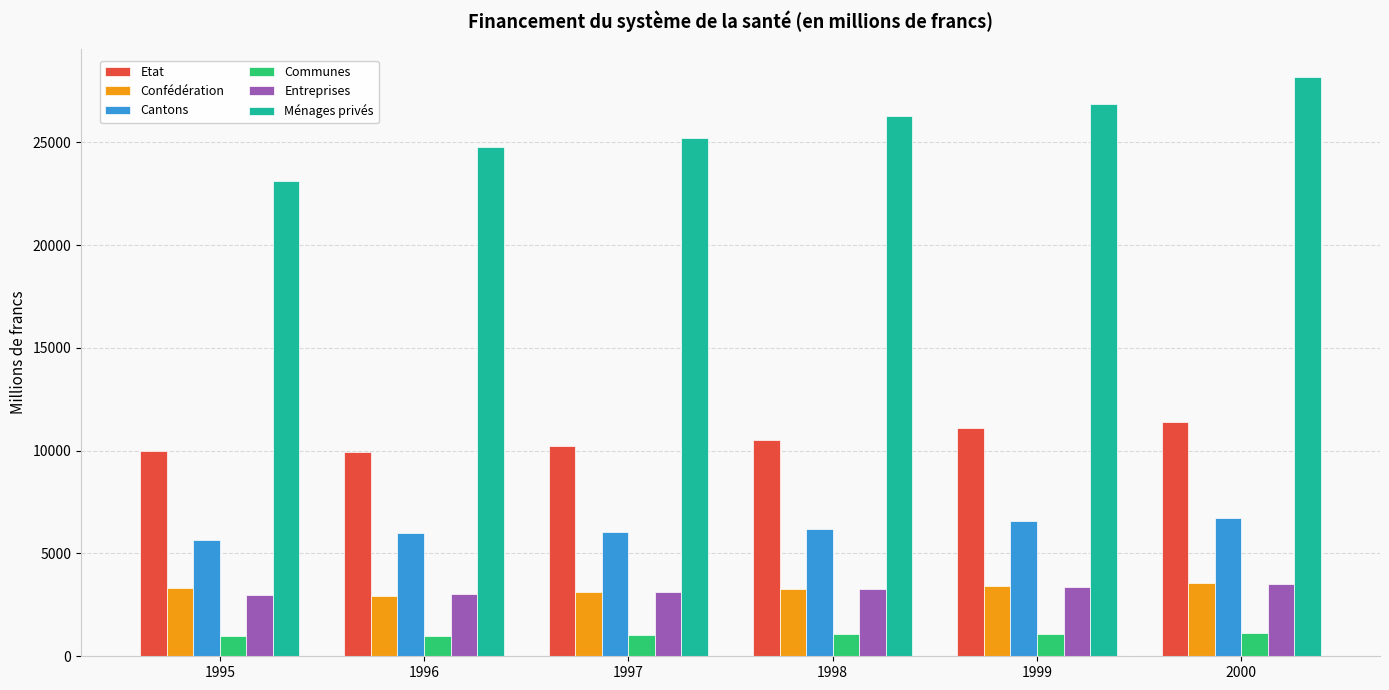

What is the greatest value displayed?

28149.8